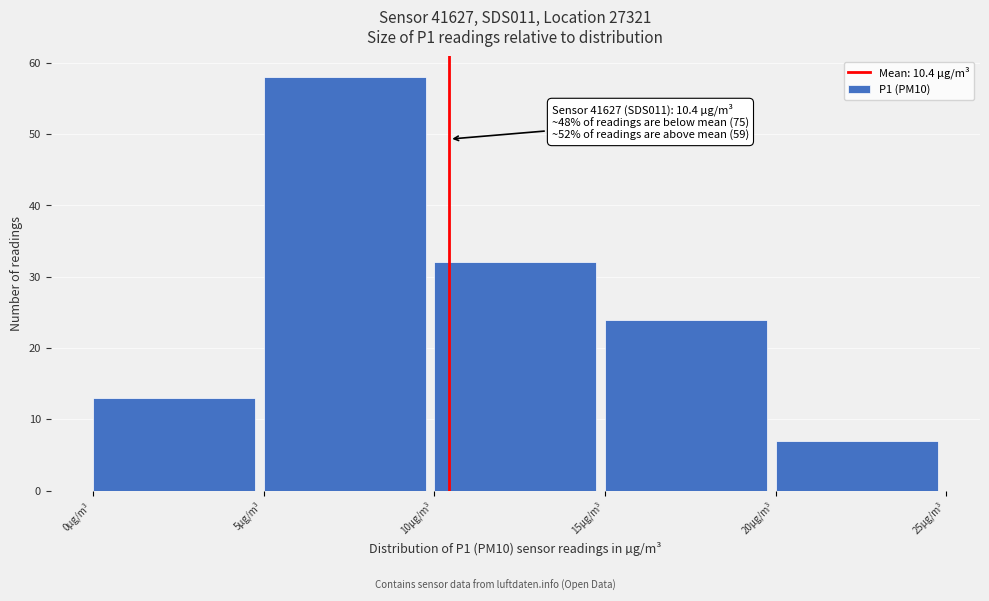

Over which range of the x-axis is the bar tallest?

5 to 10